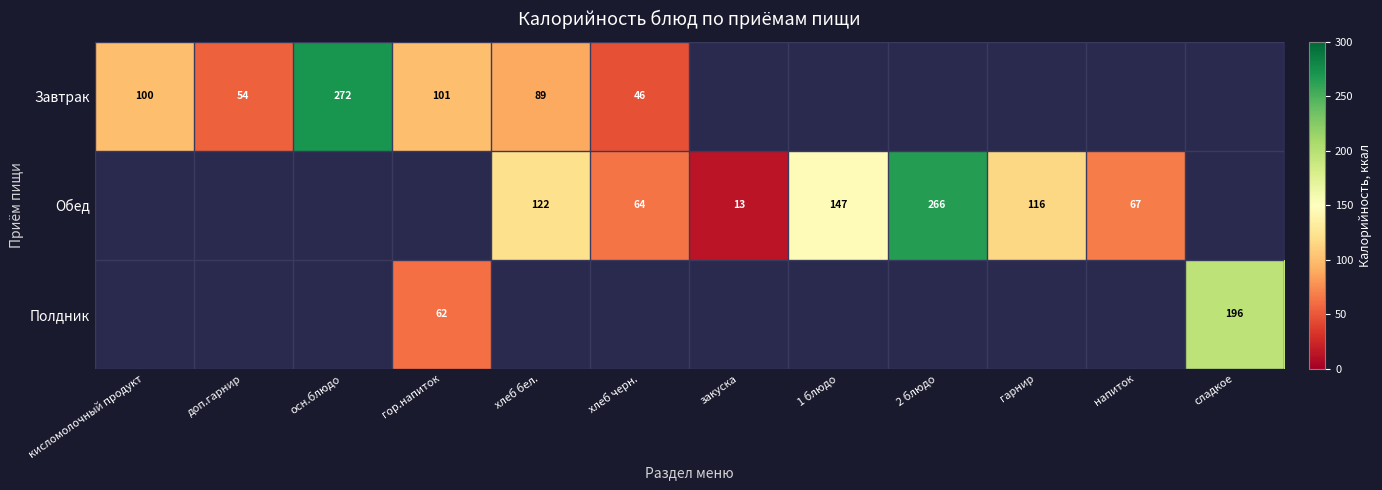

True or false: Завтрак has a value of 46 at хлеб черн..

True